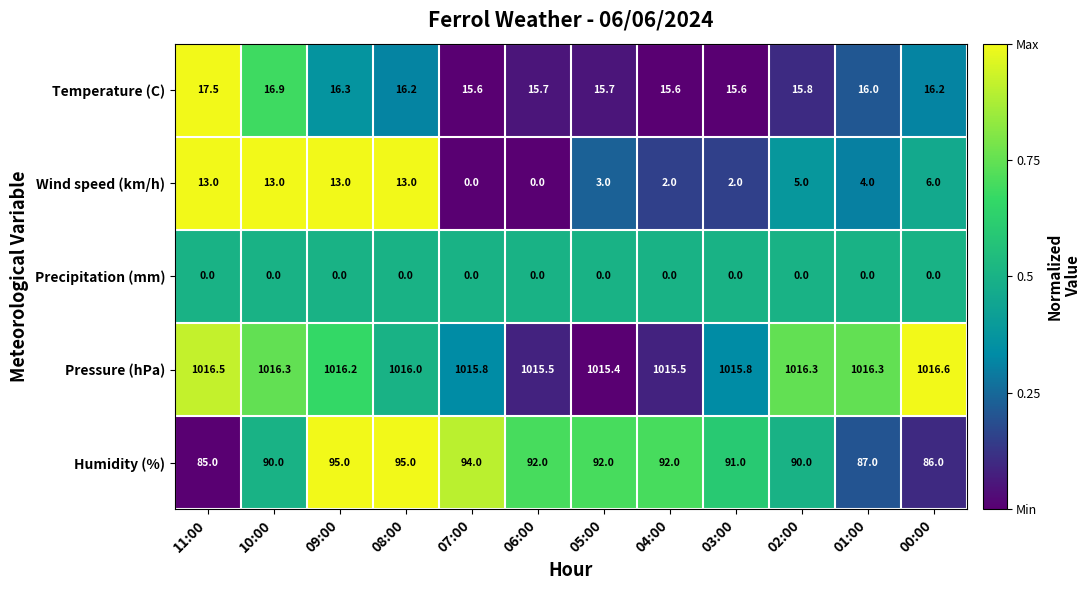

At which category does the chart reach its peak across all series?

00:00